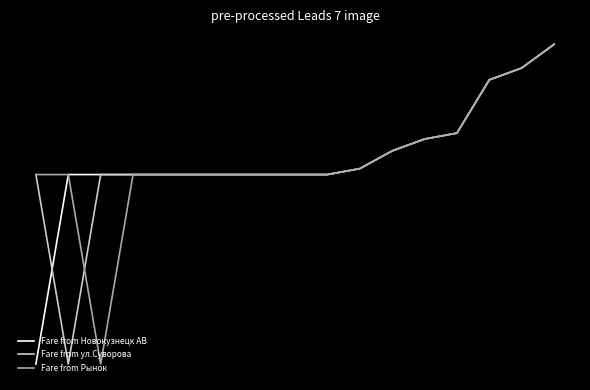

Which label corresponds to the largest value in the chart?

16